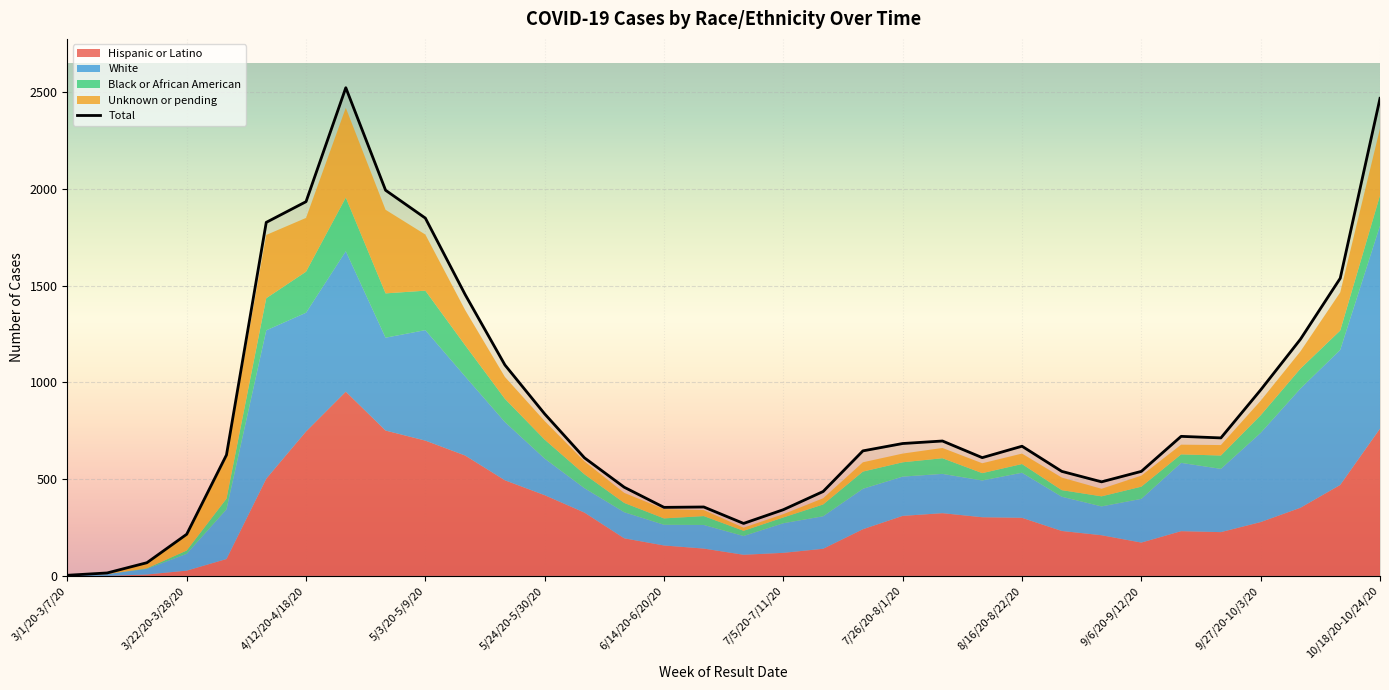

How many values in the Total series are below 670?

17